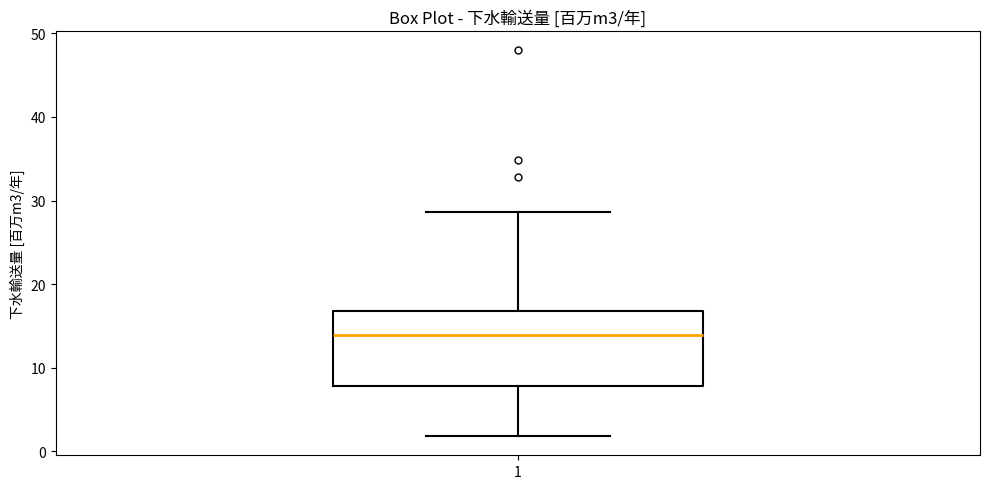

Where does the upper whisker of the box at x = 1 end on the y-axis? The values are not printed on the chart, so give them approximately, as read against the axis.

29